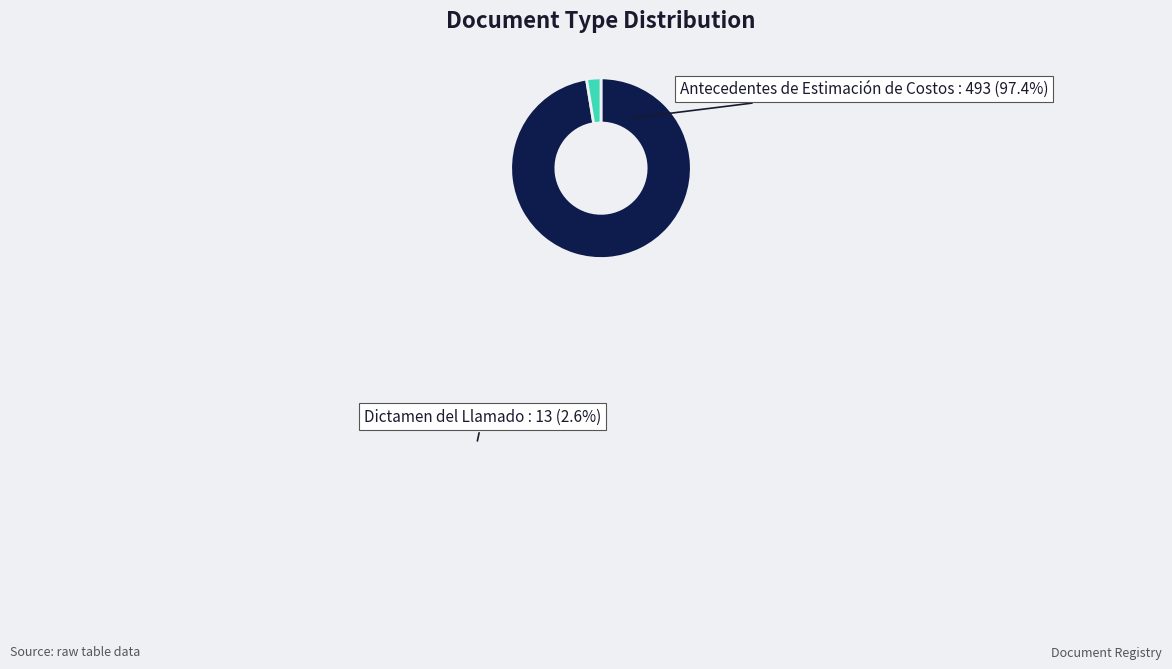

How many slices are in this pie chart?

2